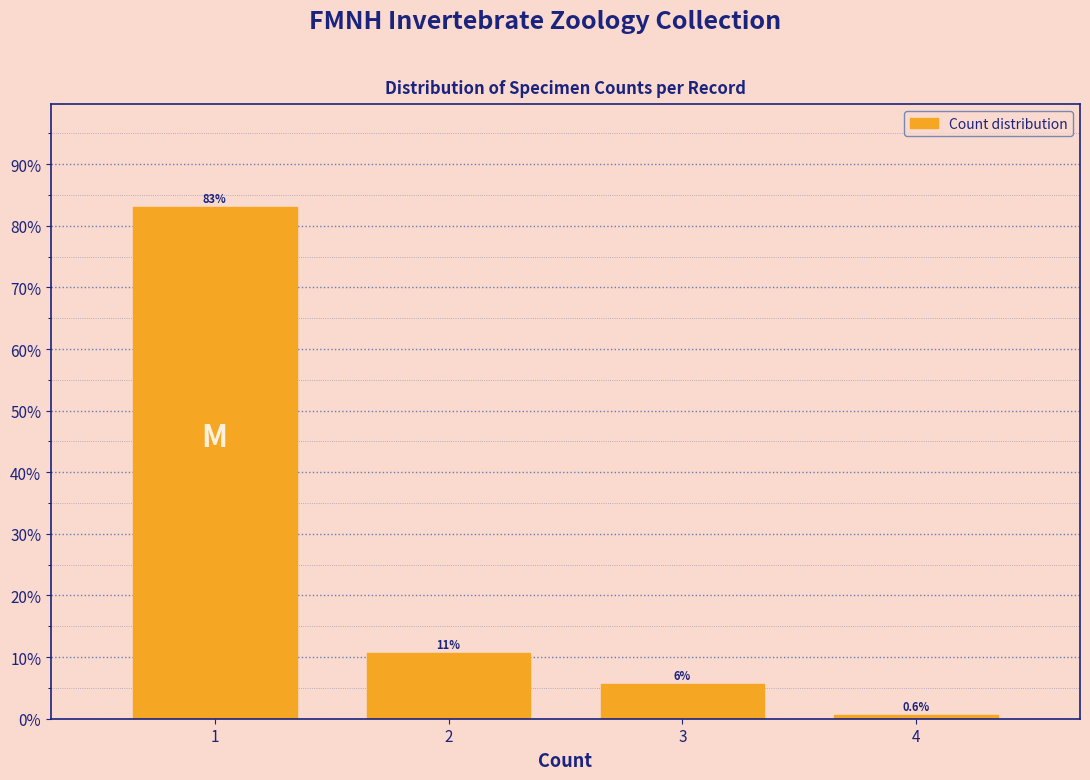

Reading right to left, transcribe all the data shown in this chart.

0.6	5.6	10.6	83.1